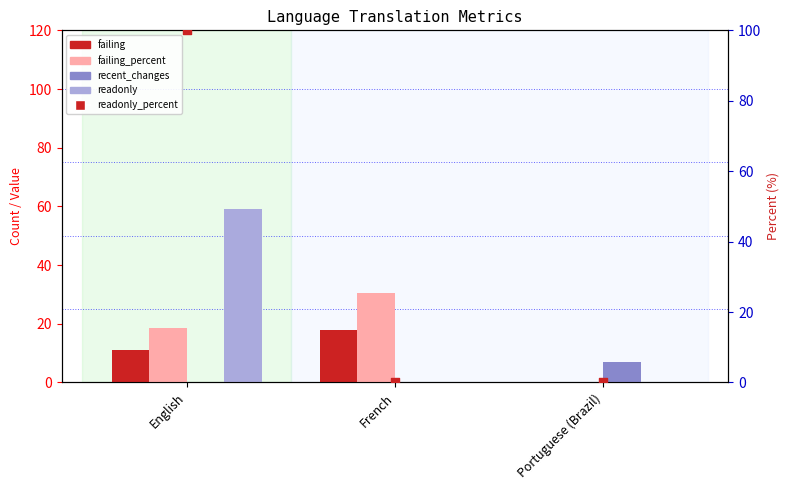

Which series contains the highest Y value?

readonly_percent